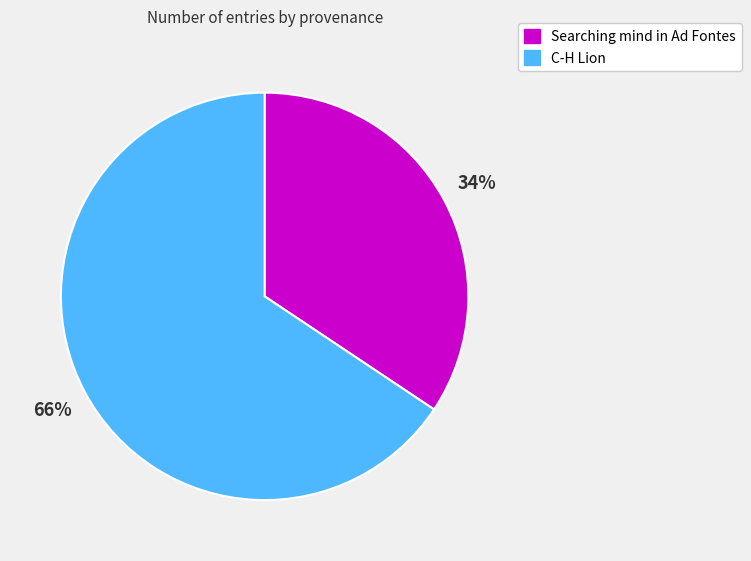

True or false: C-H Lion accounts for 66% of the total.

True